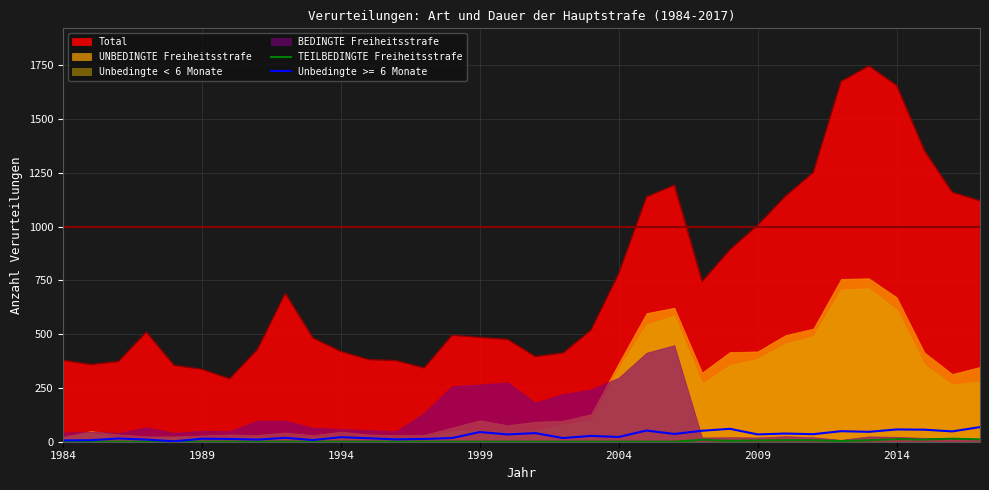

True or false: Unbedingte >= 6 Monate and Total cross at least once.

False